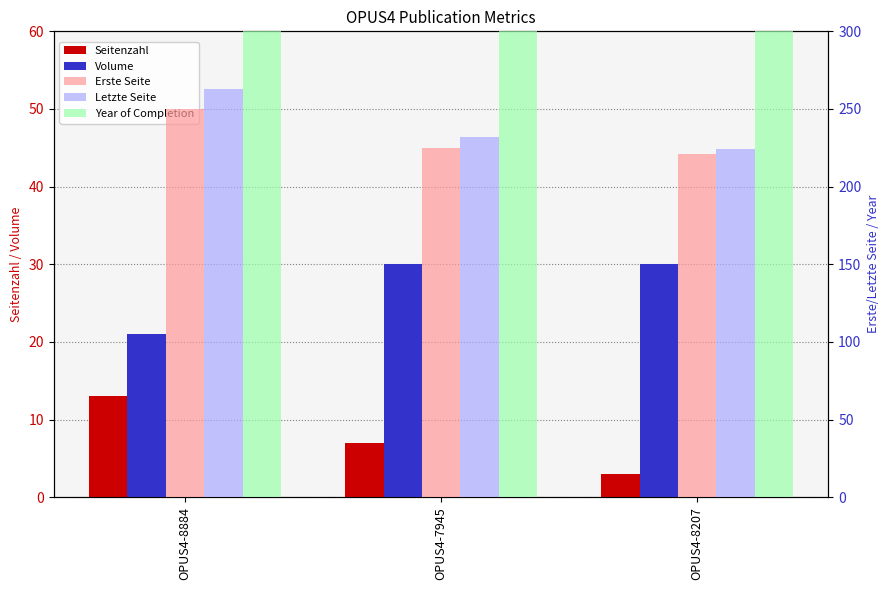

What is the sum of the Year of Completion values at OPUS4-7945 and OPUS4-8884?

4032